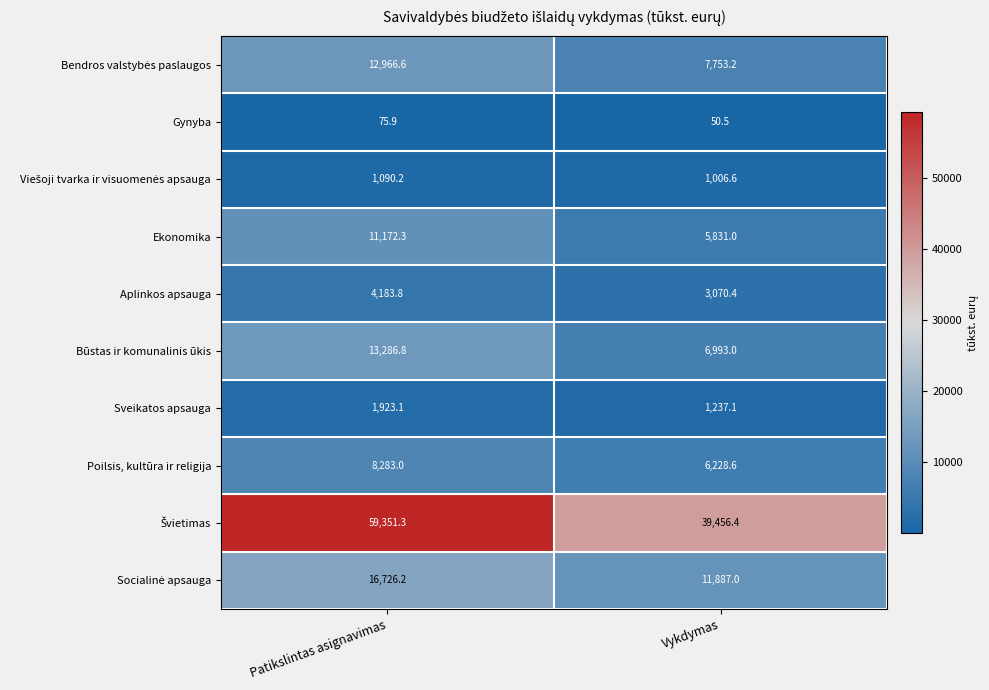

Rank the categories by Poilsis, kultūra ir religija value from lowest to highest.

Vykdymas, Patikslintas asignavimas